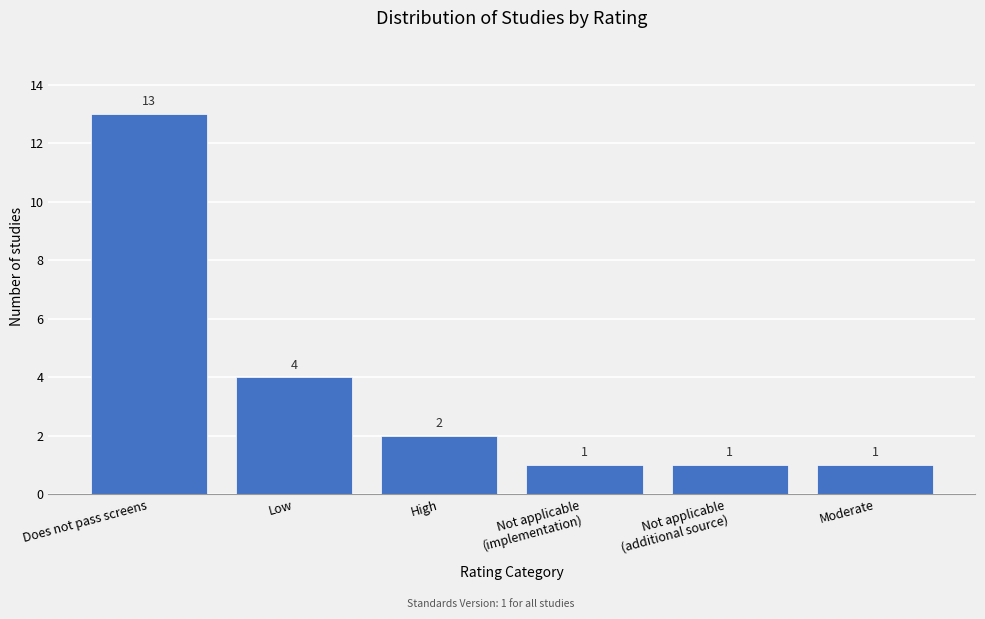

Reading left to right, what are all the values shown in this chart?

13	4	2	1	1	1